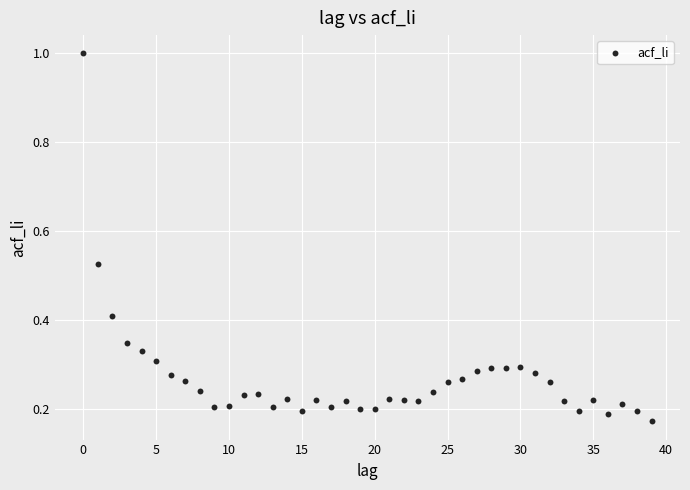

What is the range of Y values (max minus min)?

0.8